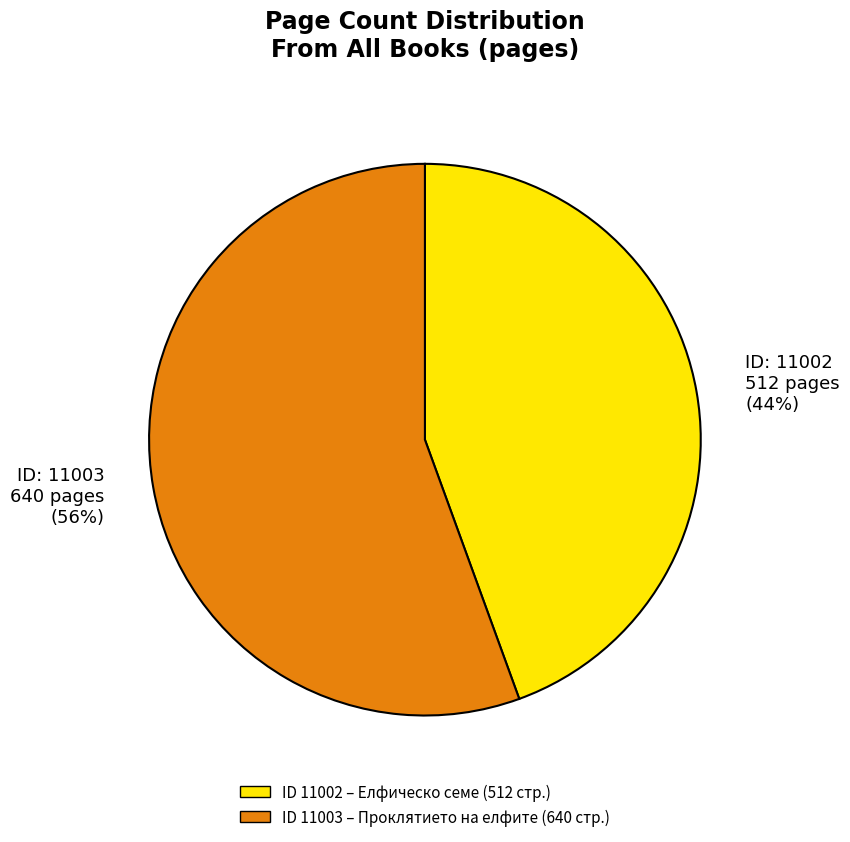

Is it true that ID: 11002 512 pages (44%) is 44% of the pie?

True